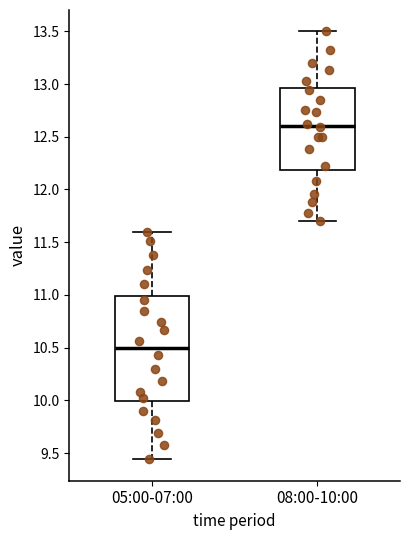

Which box is the tallest, from its lower edge to its upper edge?

05:00-07:00